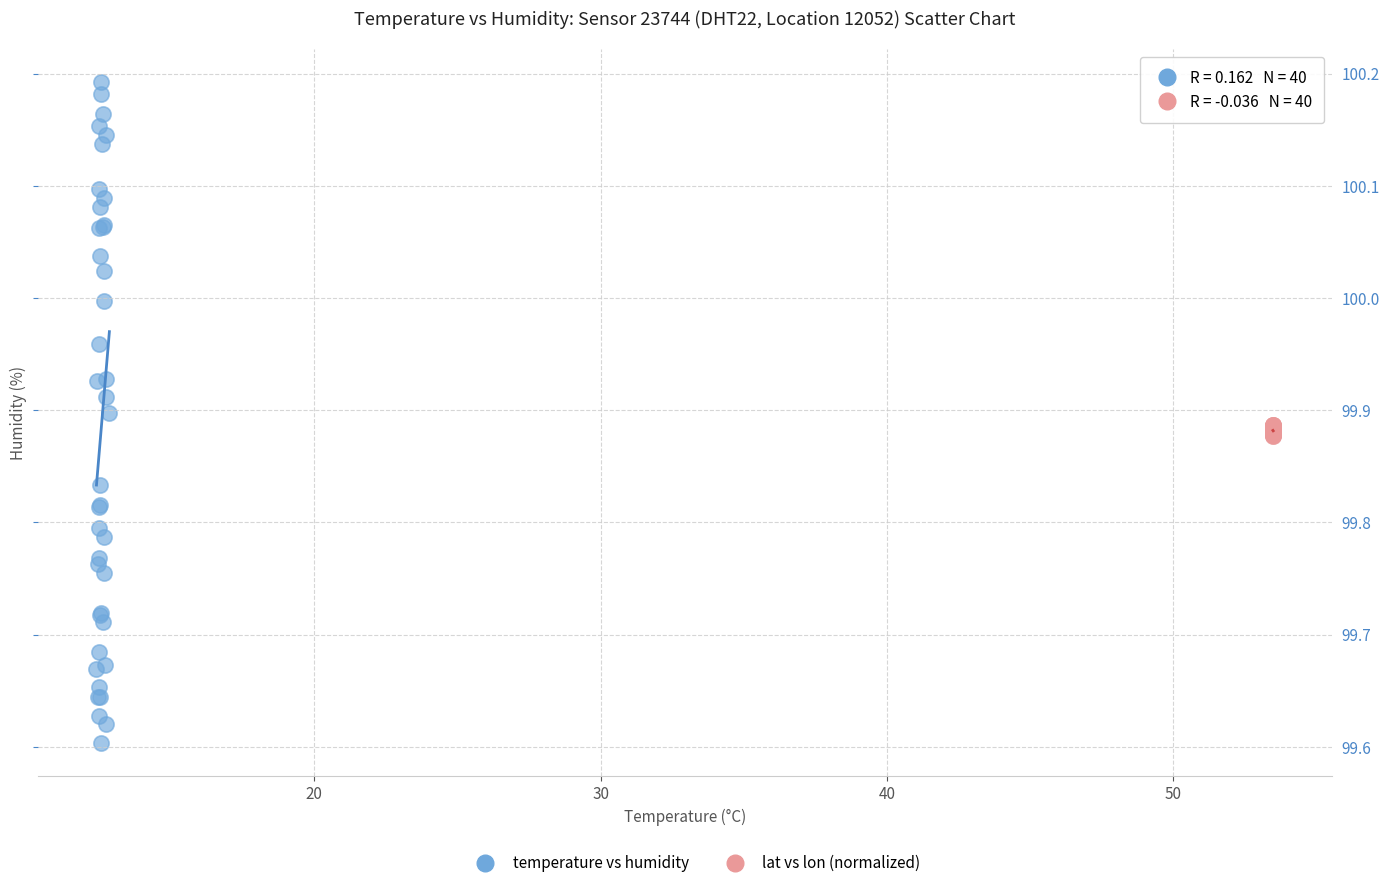

Which series has the largest Y range (max minus min)?

temperature vs humidity